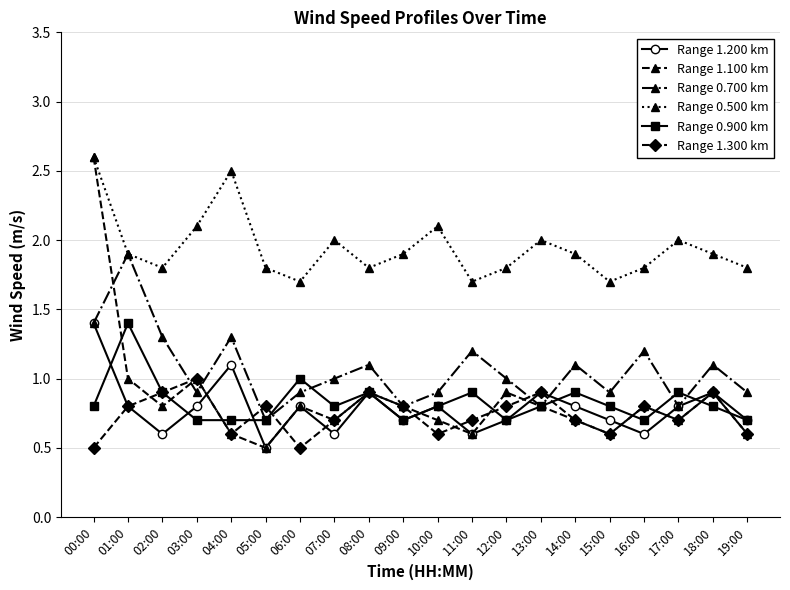

Between 04:00 and 09:00, which series saw the biggest shift?

Range 0.500 km